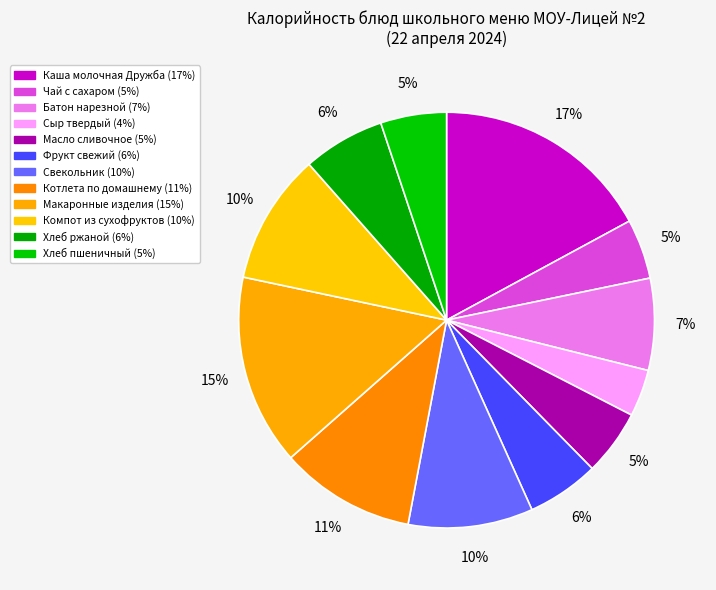

To the nearest percent, what is the difference between the largest and smallest slice percentages?

13%